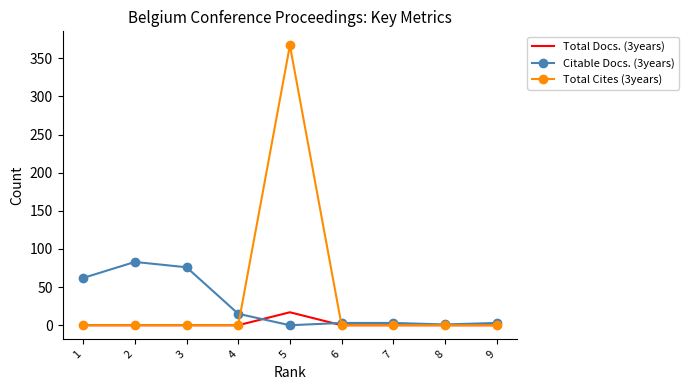

The value of Total Cites (3years) at 7 is -179. True or false?

False